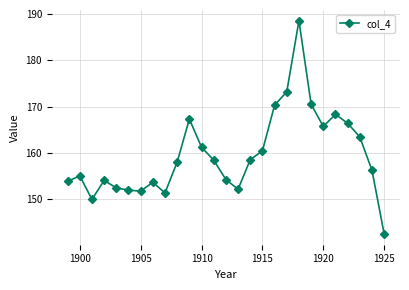

How many data points are less than 158?

13